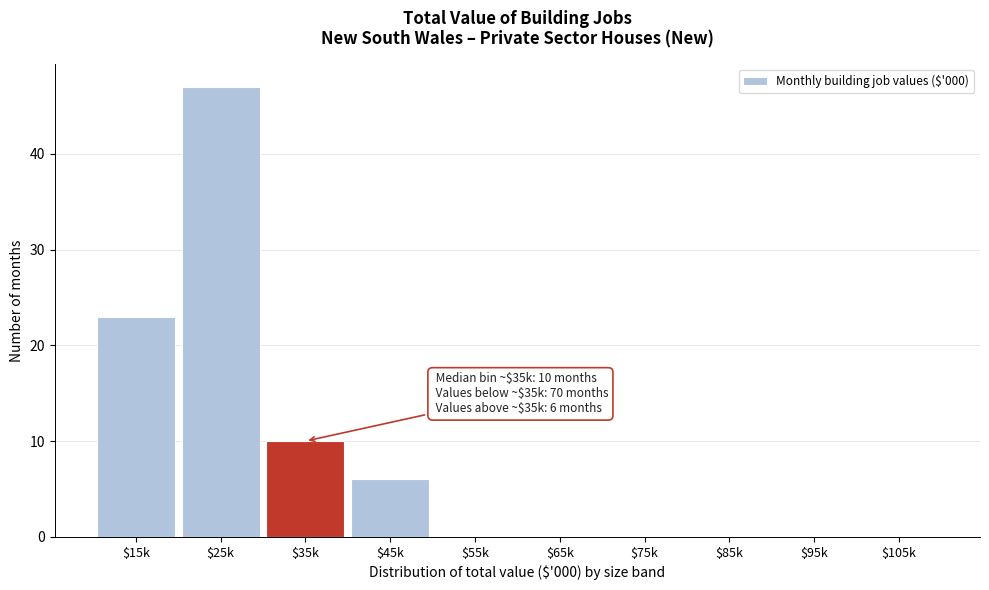

The chart shows a value of 10 at $15k. True or false?

False